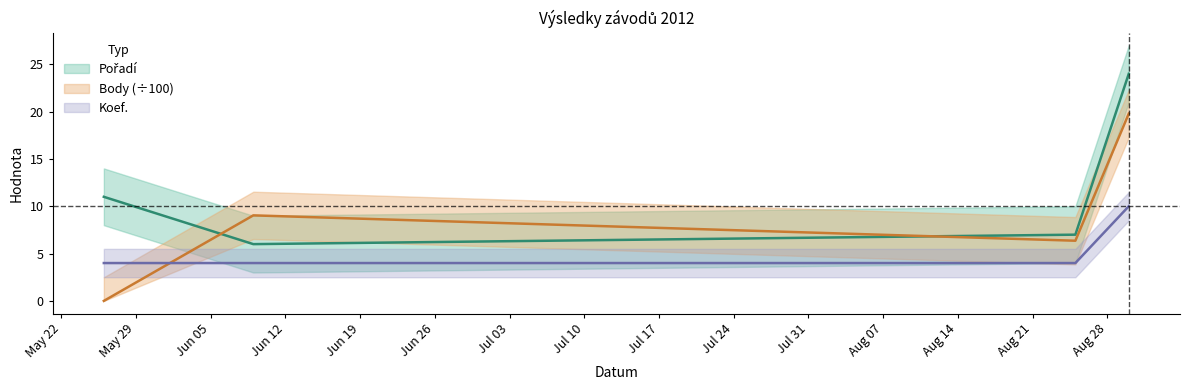

What position from the right is 2012-06-09?

3